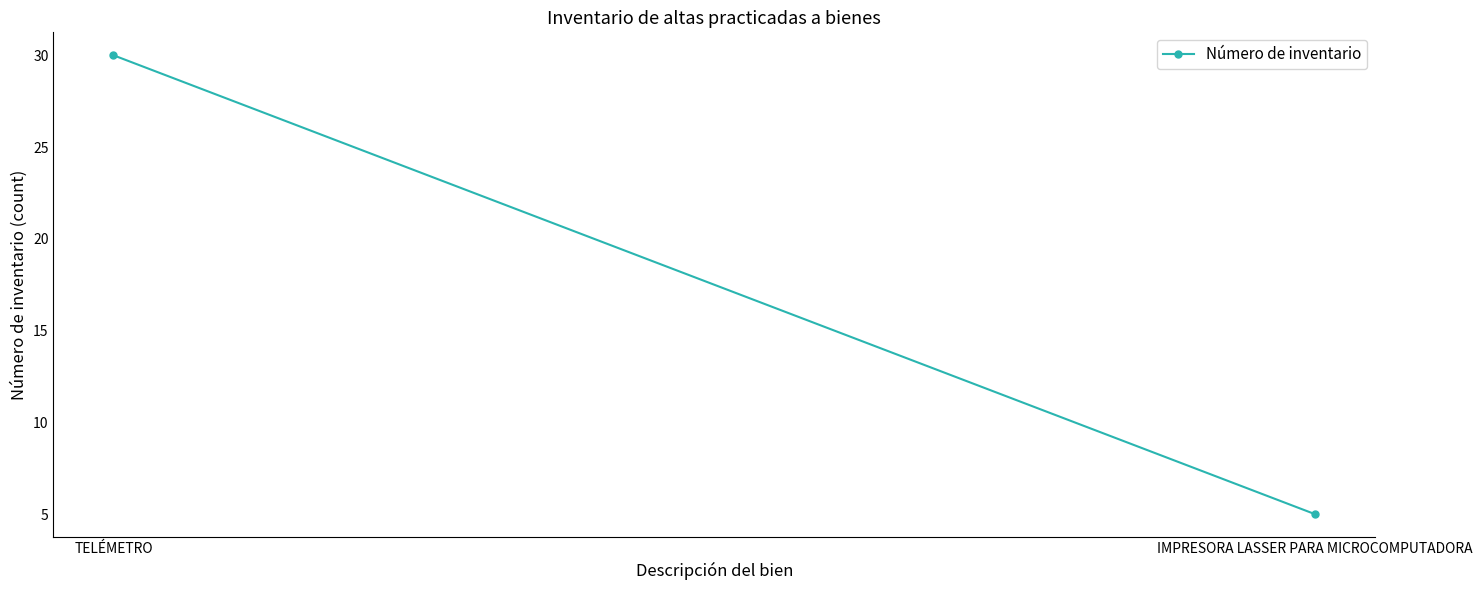

List the labels in order of value, largest first.

TELÉMETRO, IMPRESORA LASSER PARA MICROCOMPUTADORA